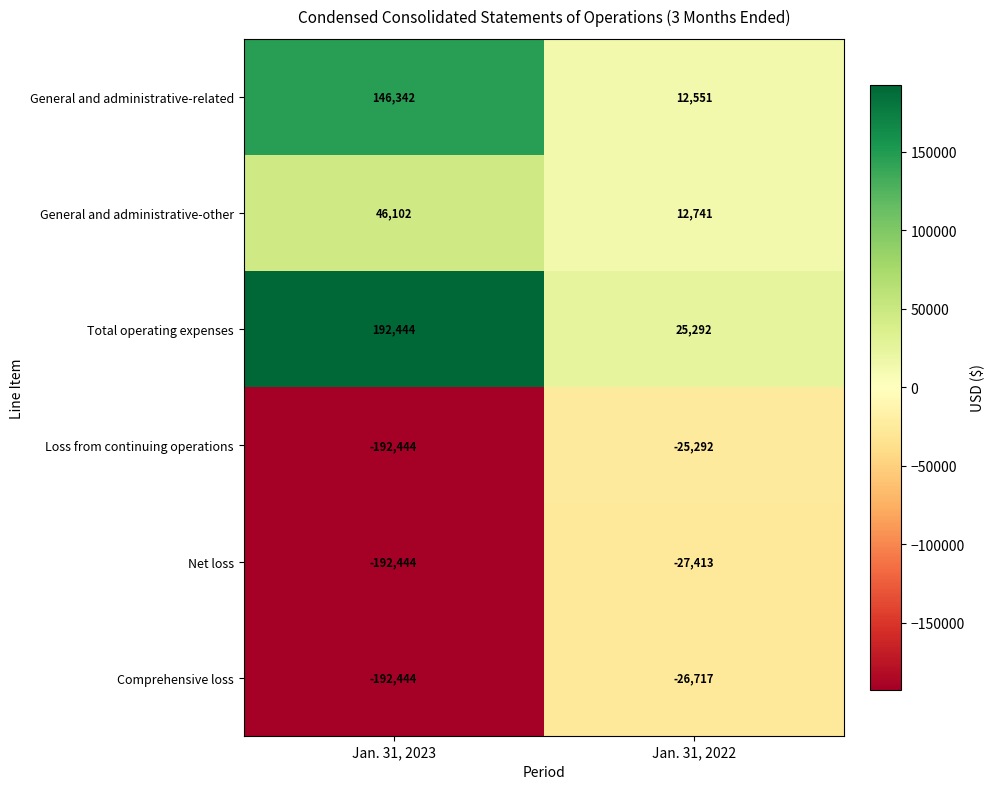

What is the sum of the Comprehensive loss values at Jan. 31, 2023 and Jan. 31, 2022?

-219161